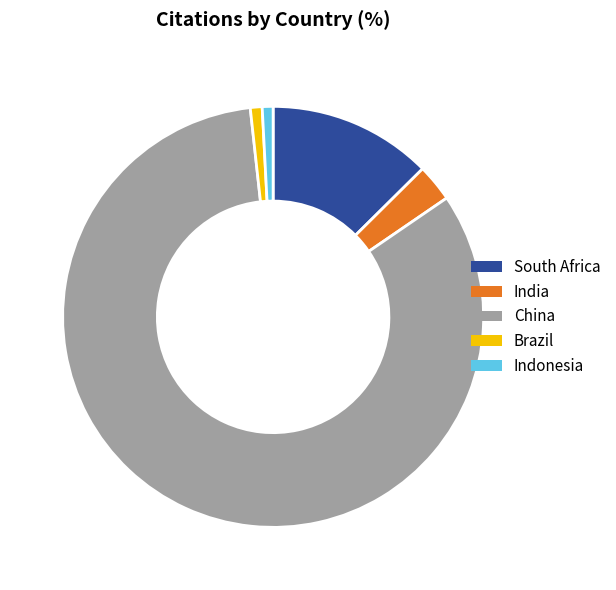

Which has a higher value, South Africa or Brazil?

South Africa